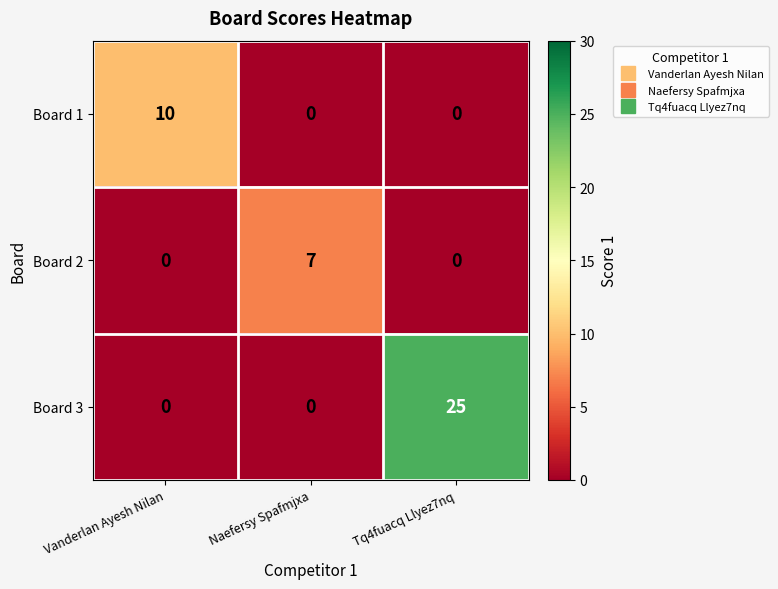

The Board 3 series shows 9 at Tq4fuacq Llyez7nq. True or false?

False